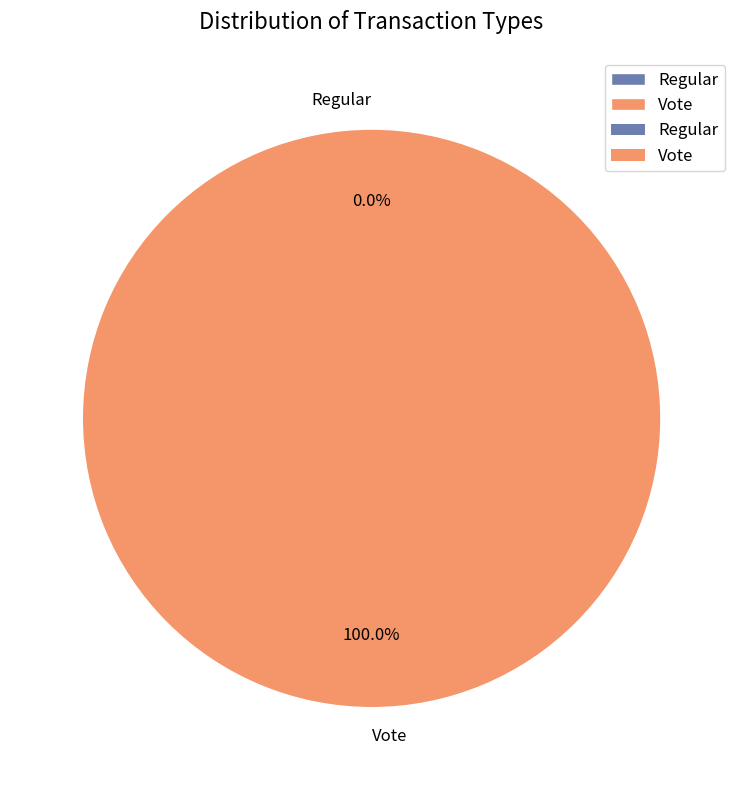

How many slices are in this pie chart?

2